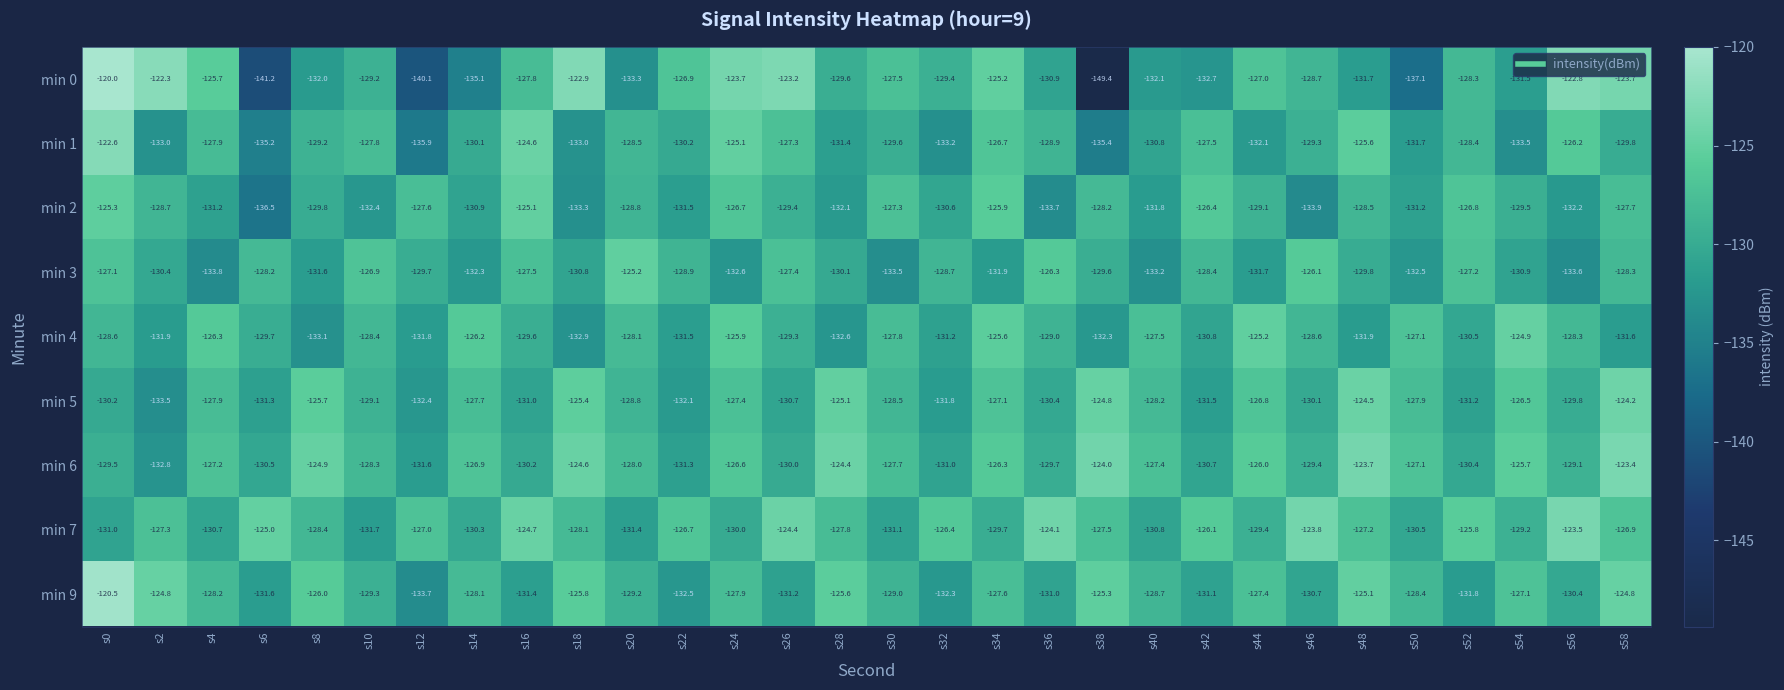

Which series has the largest total across all categories?

min 7